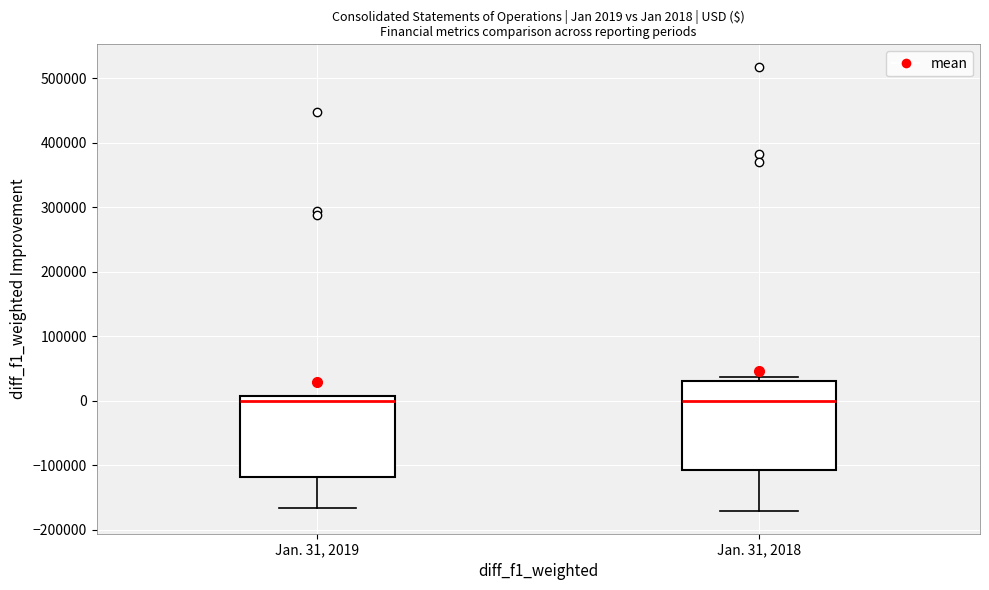

Comparing the boxes themselves (not the whiskers), which one is the tallest?

Jan. 31, 2018